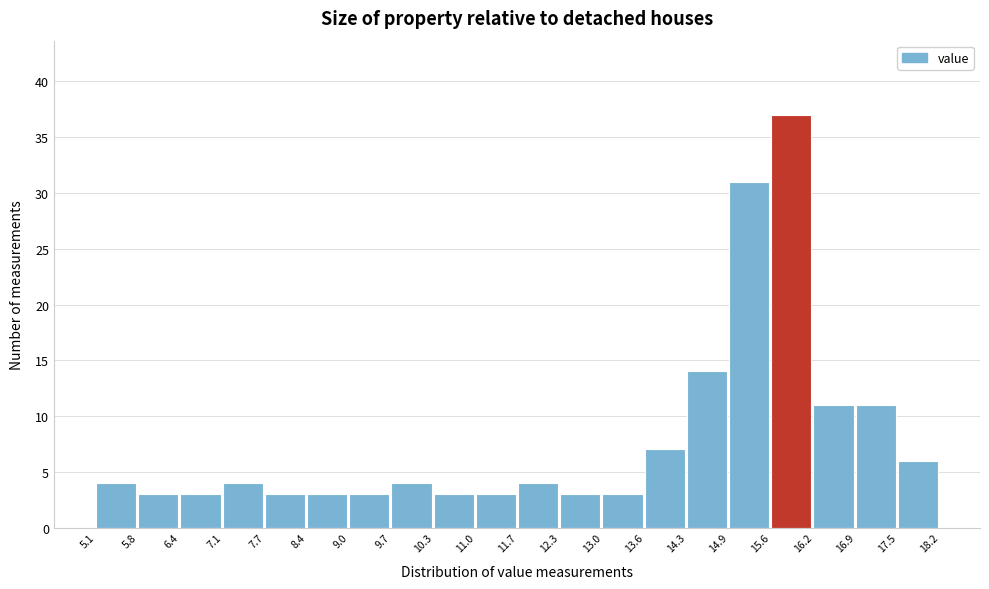

Reading left to right, transcribe this chart: for each bar, give the range it covers on the x-axis and its height. The values are not printed on the chart, so give them approximately, as read against the axis.

5.1 to 5.8: 4
5.8 to 6.4: 3
6.4 to 7.1: 3
7.1 to 7.7: 4
7.7 to 8.4: 3
8.4 to 9.0: 3
9.0 to 9.7: 3
9.7 to 10.3: 4
10.3 to 11.0: 3
11.0 to 11.7: 3
11.7 to 12.3: 4
12.3 to 13.0: 3
13.0 to 13.6: 3
13.6 to 14.3: 7
14.3 to 14.9: 14
14.9 to 15.6: 31
15.6 to 16.2: 37
16.2 to 16.9: 11
16.9 to 17.5: 11
17.5 to 18.2: 6